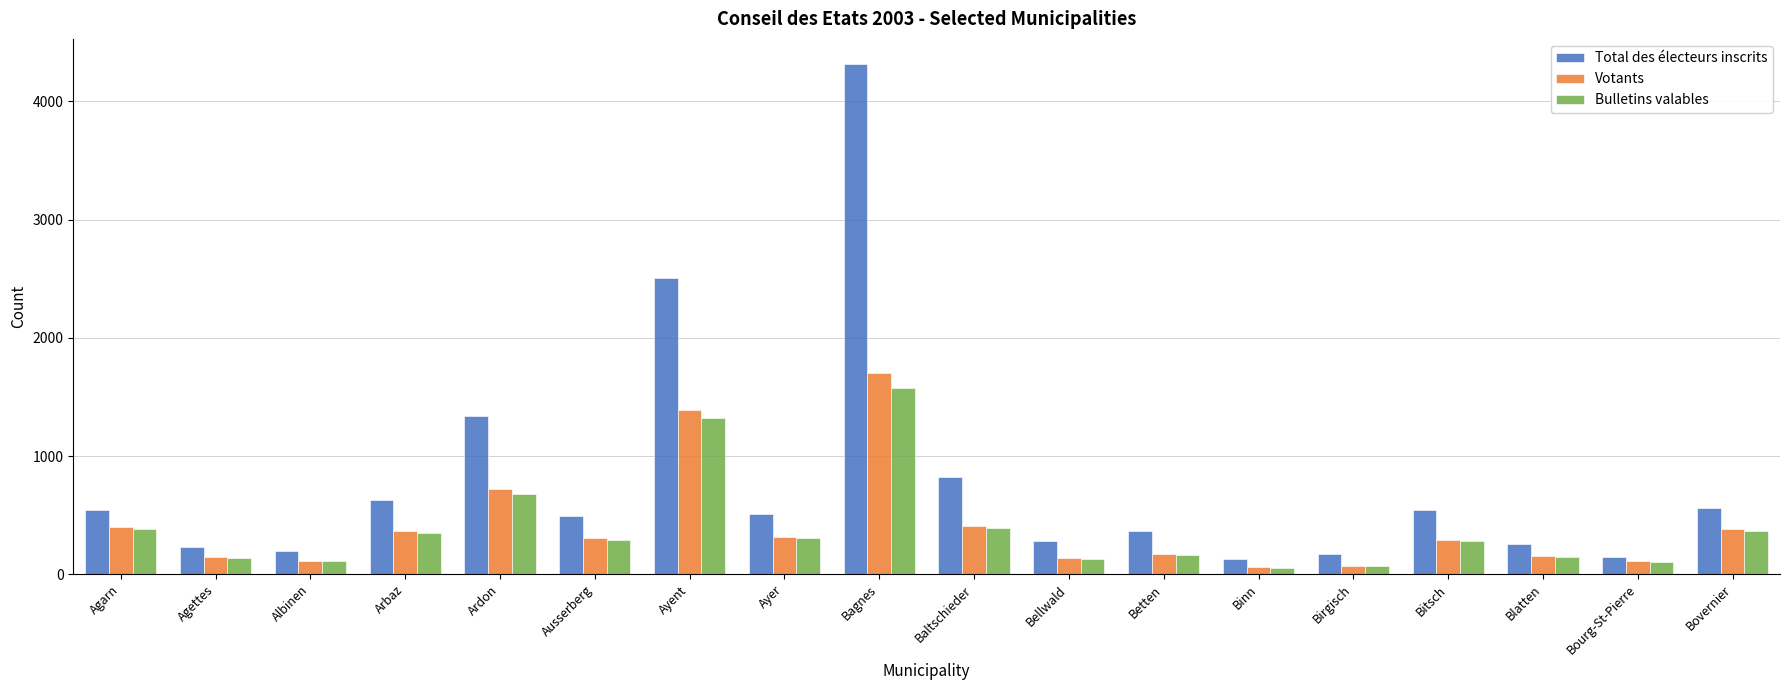

What is the label of the 3rd bar from the right?

Blatten